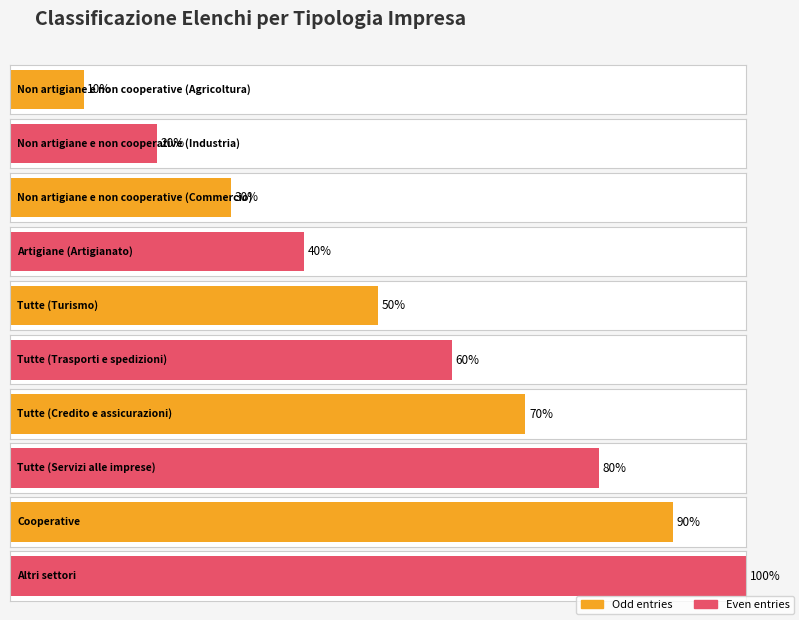

Rank the categories by value from lowest to highest.

Non artigiane e non cooperative (Agricoltura), Non artigiane e non cooperative (Industria), Non artigiane e non cooperative (Commercio), Artigiane (Artigianato), Tutte (Turismo), Tutte (Trasporti e spedizioni), Tutte (Credito e assicurazioni), Tutte (Servizi alle imprese), Cooperative, Altri settori